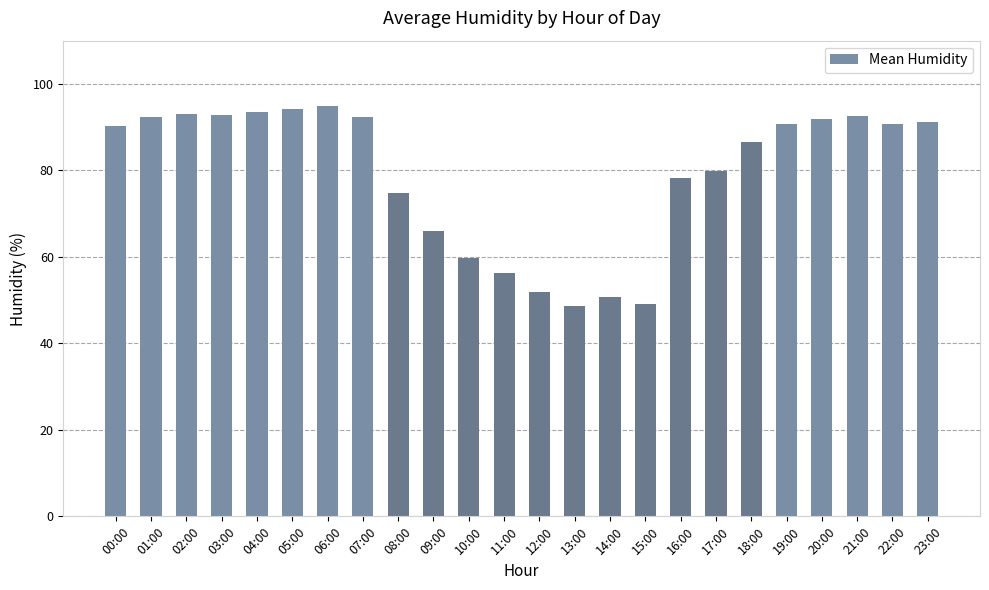

Count the number of data series in this chart.

1